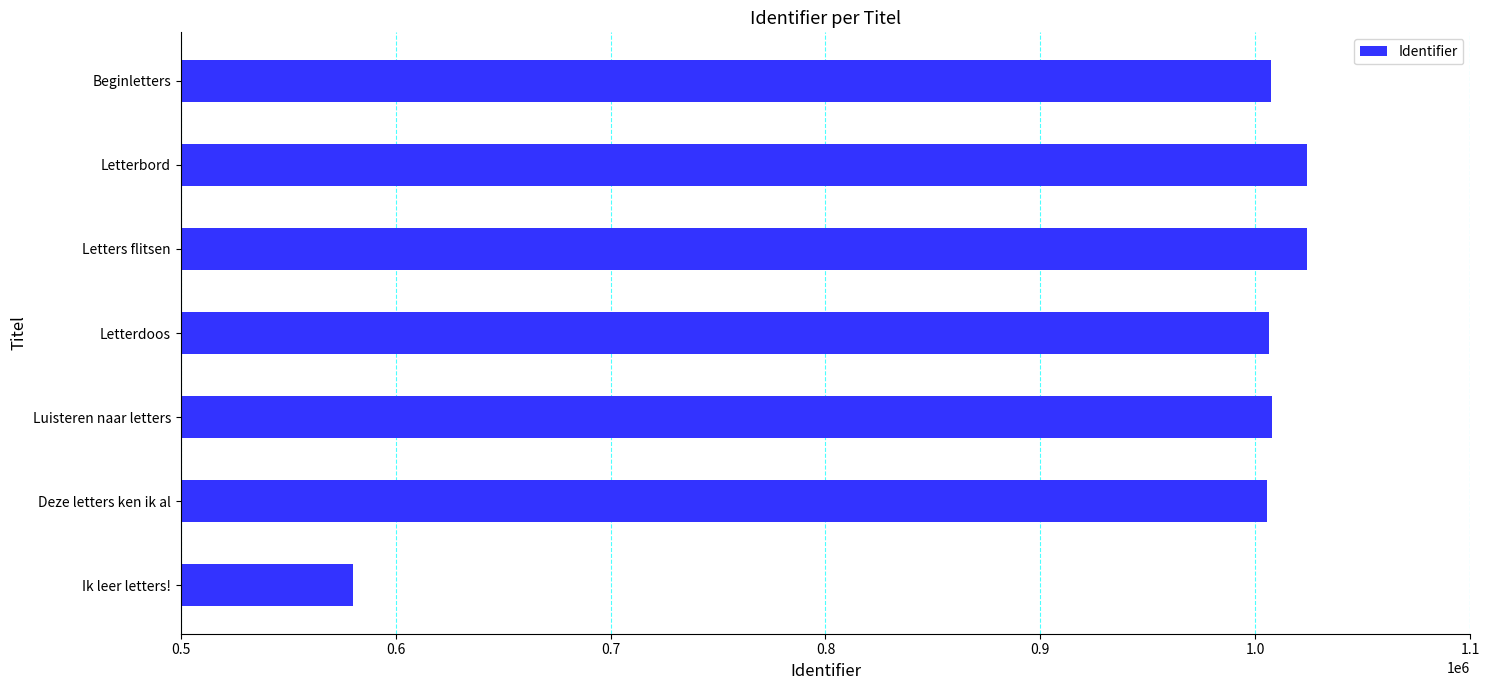

What is the sum of the values at Deze letters ken ik al and Luisteren naar letters?

2013051